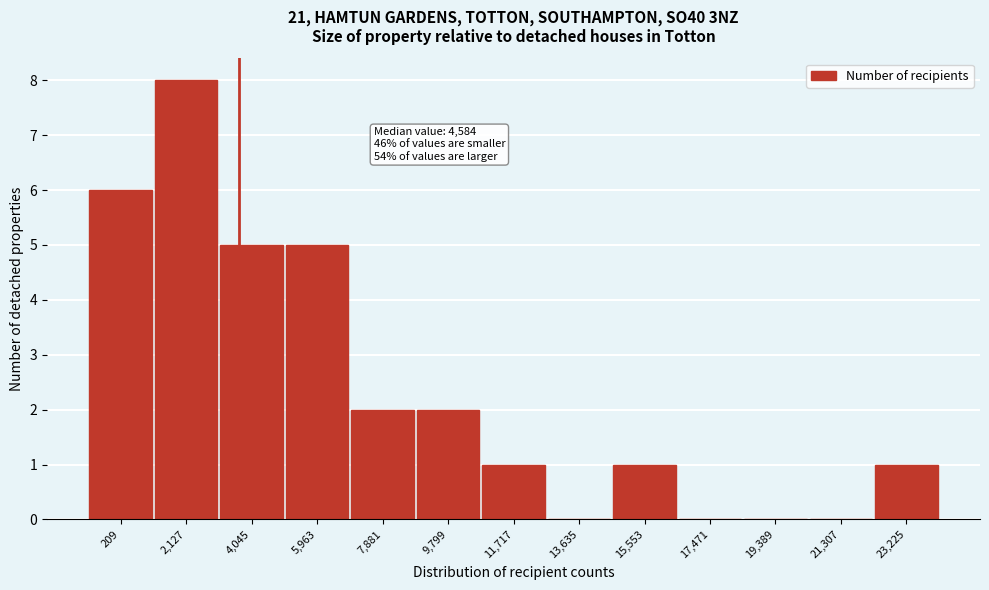

Reading right to left, transcribe all the data shown in this chart.

23,225=1	21,307=0	19,389=0	17,471=0	15,553=1	13,635=0	11,717=1	9,799=2	7,881=2	5,963=5	4,045=5	2,127=8	209=6